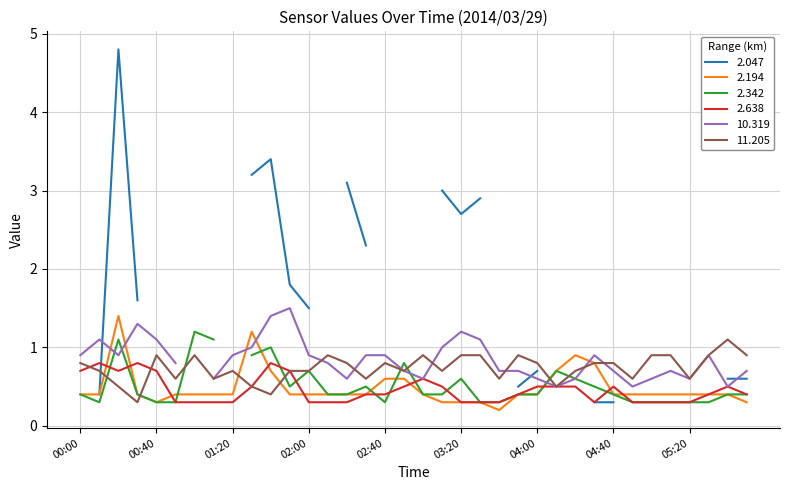

True or false: 11.205 and 2.638 cross at least once.

True